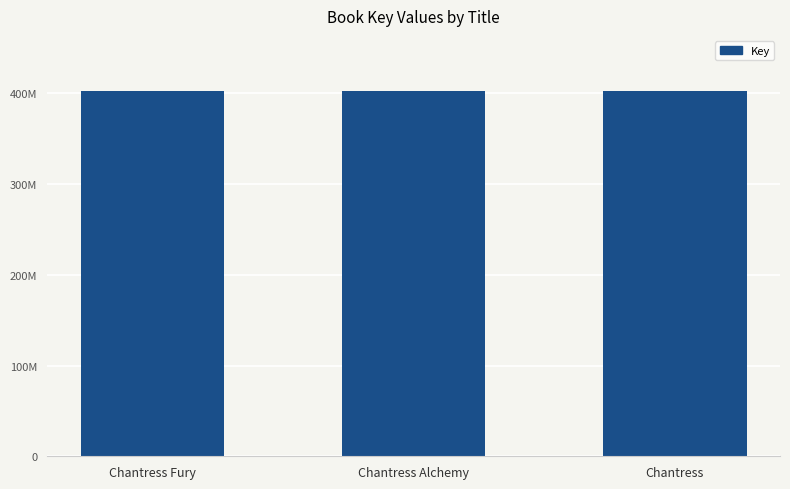

What is the change in value from Chantress Fury to Chantress Alchemy?

-2855